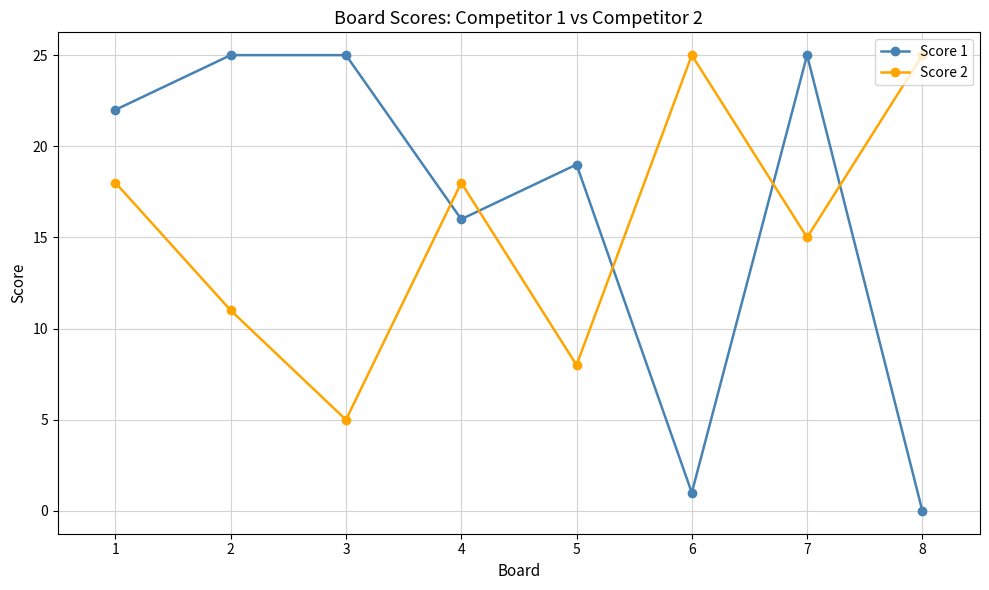

How many Score 2 values are between 11 and 25?

6